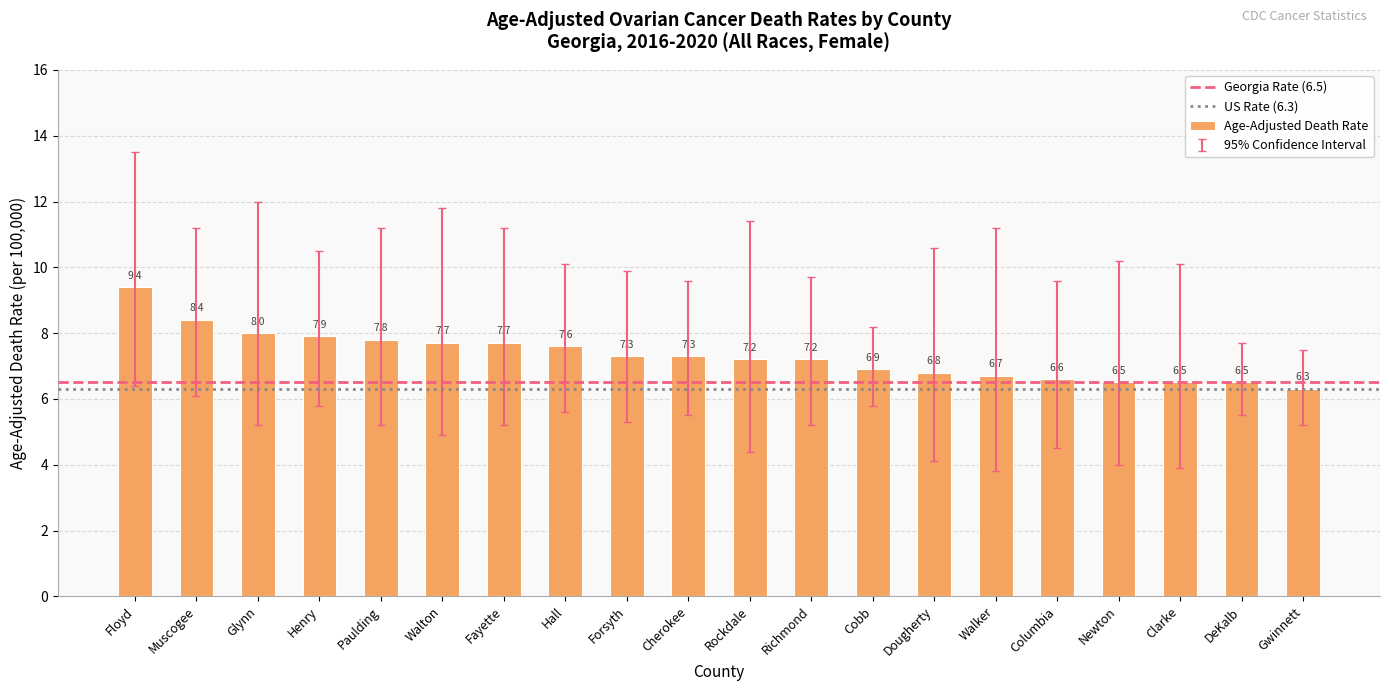

Between Rockdale and Fayette, which is larger?

Fayette